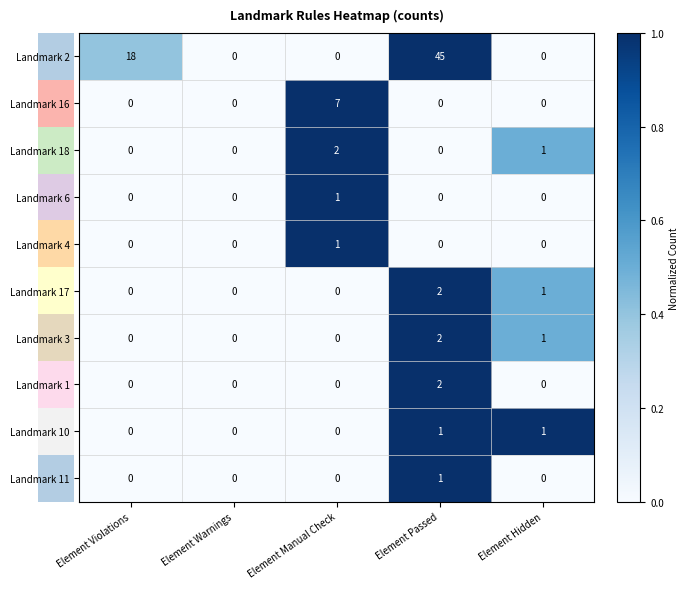

At which category is the sum across all series the highest?

Element Passed